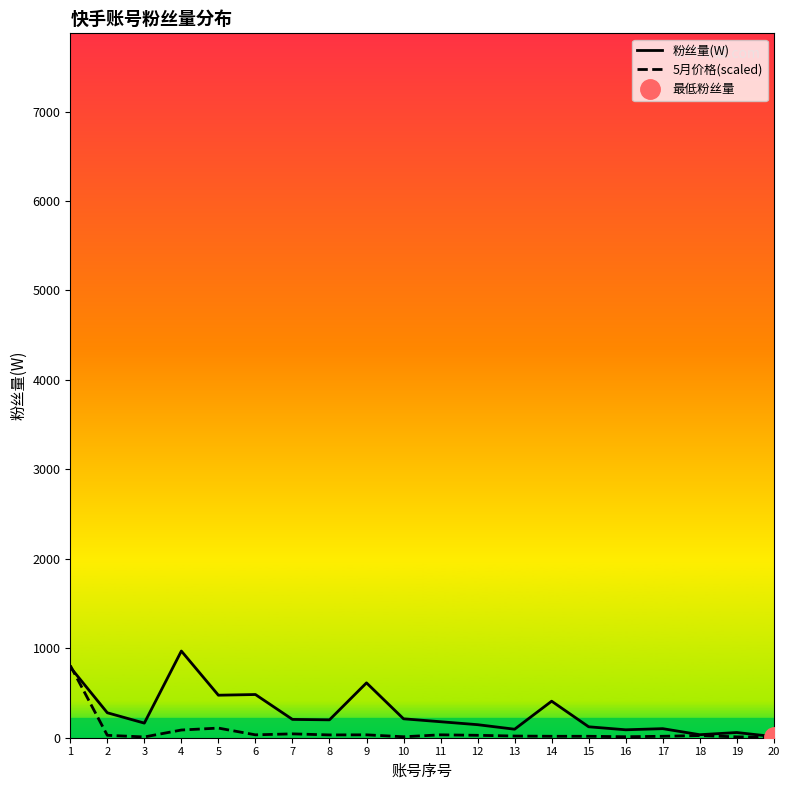

Reading left to right, extract all data points from this chart.

粉丝量(W): 1=788.7	2=279.0	3=163.3	4=969.0	5=475.3	6=483.0	7=204.8	8=200.0	9=613.4	10=211.5	11=178.8	12=145.8	13=95.1	14=408.4	15=122.2	16=88.7	17=101.3	18=33.7	19=58.1	20=12.2
5月价格(scaled): 1=807.5	2=26.9	3=8.6	4=86.1	5=107.7	6=32.3	7=43.1	8=31.2	9=32.3	10=10.8	11=32.3	12=26.9	13=18.8	14=16.2	15=16.2	16=10.9	17=16.2	18=24.2	19=9.7	20=4.3